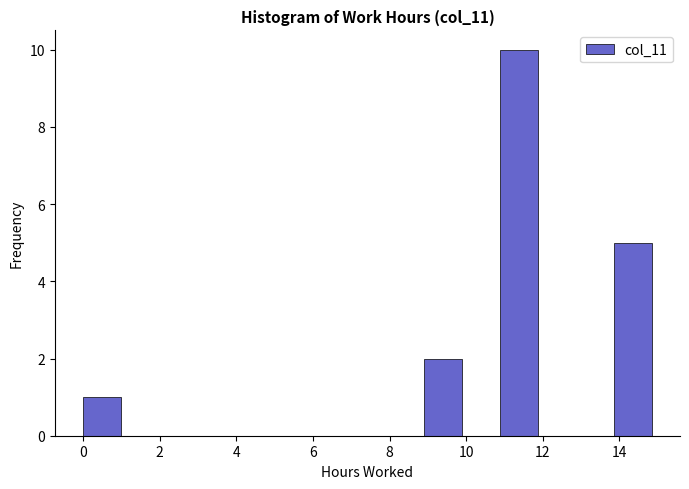

Reading left to right, list every bar in this chart as the range it spans on the x-axis followed by its height. Neither the bar edges nor the heights are printed on the chart, so give them approximately, as read against the axes.

0.0 to 1.0: 1
1.0 to 2.0: 0
2.0 to 3.0: 0
3.0 to 4.0: 0
4.0 to 5.0: 0
5.0 to 6.0: 0
6.0 to 7.0: 0
7.0 to 8.0: 0
8.0 to 9.0: 0
9.0 to 9.8: 2
9.8 to 10.8: 0
10.8 to 11.8: 10
11.8 to 12.8: 0
12.8 to 13.8: 0
13.8 to 14.8: 5